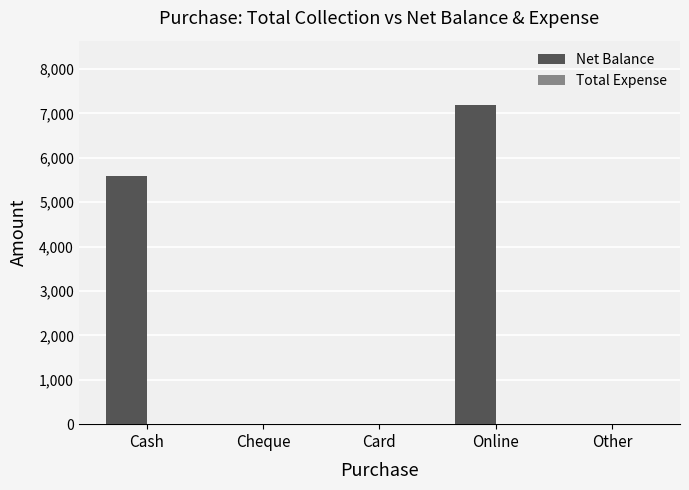

What is the greatest value displayed?

7200